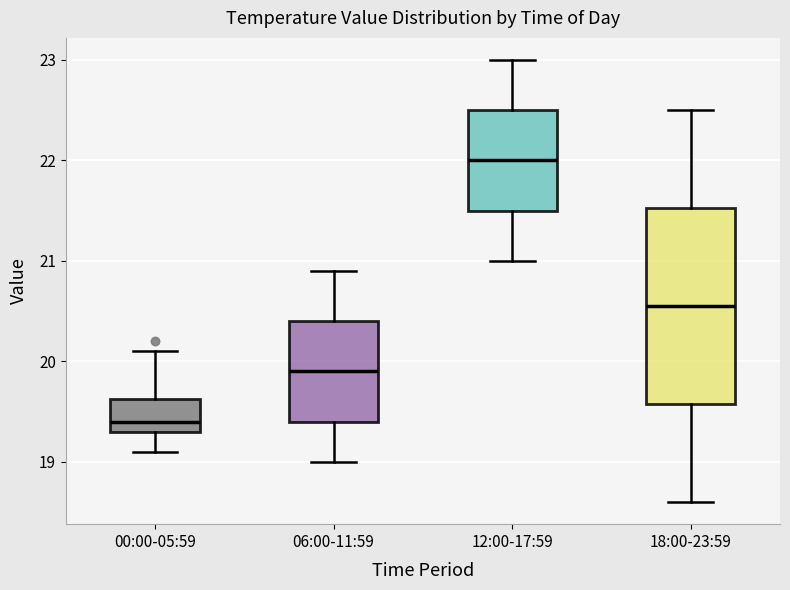

Reading left to right, read every box against the y-axis: the position of its median line, the range the box covers, and the ends of its whiskers. The values are not printed on the chart, so give them approximately, as read against the axis.

00:00-05:59: median 19.4, box 19.3 to 19.6, whiskers 19.1 to 20.1
06:00-11:59: median 19.9, box 19.4 to 20.4, whiskers 19.0 to 20.9
12:00-17:59: median 22.0, box 21.5 to 22.5, whiskers 21.0 to 23.0
18:00-23:59: median 20.6, box 19.6 to 21.5, whiskers 18.6 to 22.5